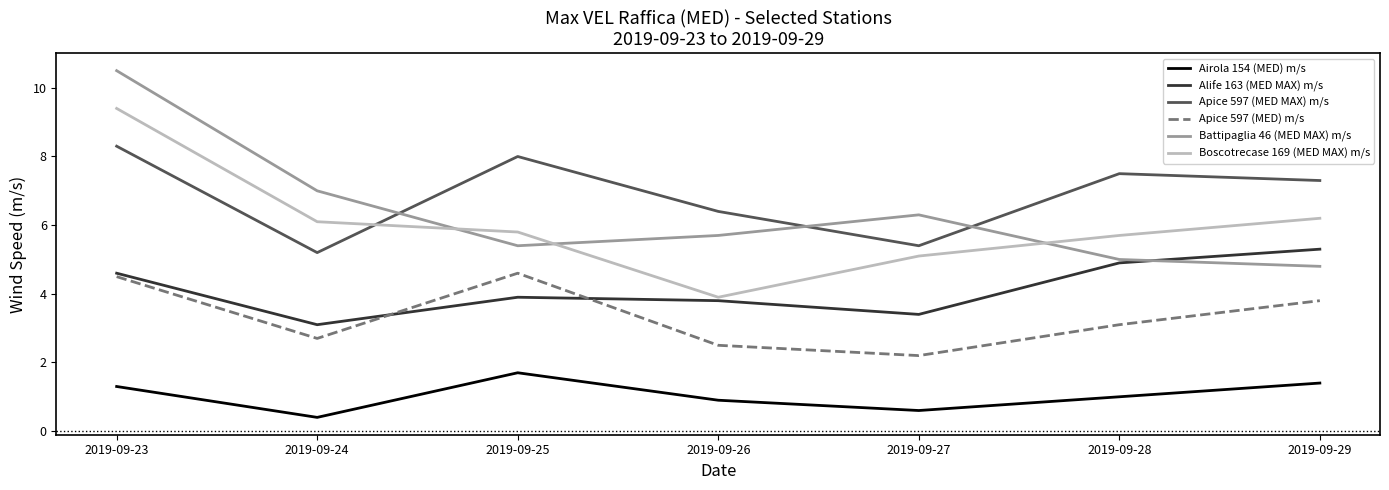

The Alife 163 (MED MAX) m/s series shows 3.4 at 2019-09-27. True or false?

True